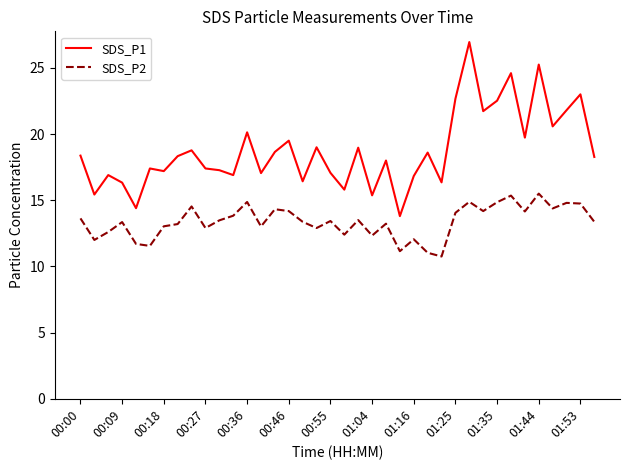

True or false: SDS_P2 and SDS_P1 intersect in this chart.

False